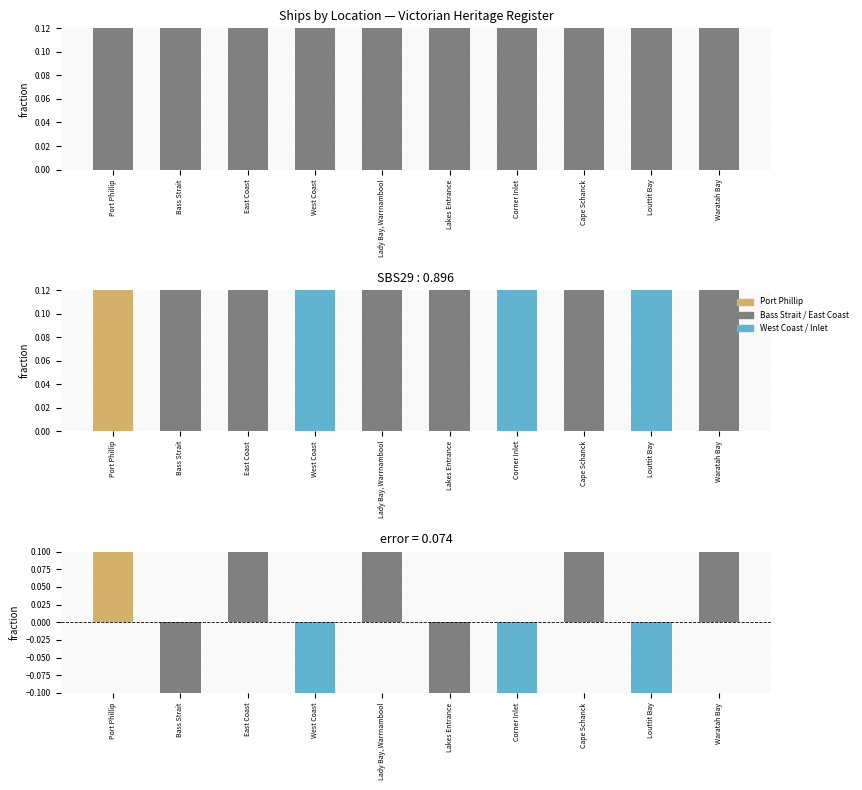

What is the maximum value for Residual?

0.5